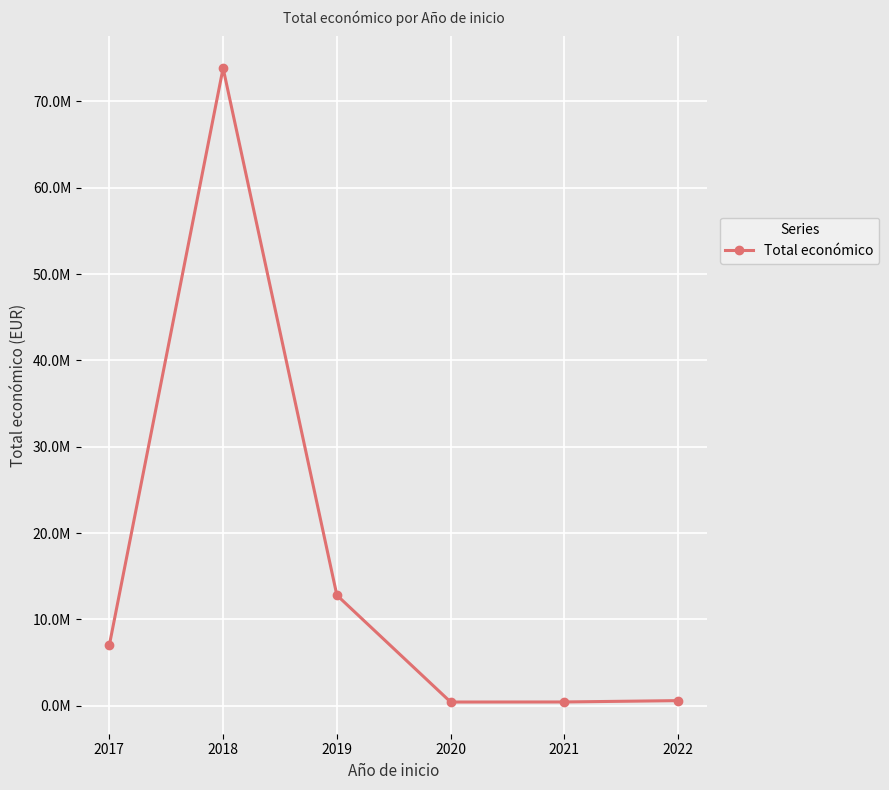

Is this an area chart (filled region under the line)?

No